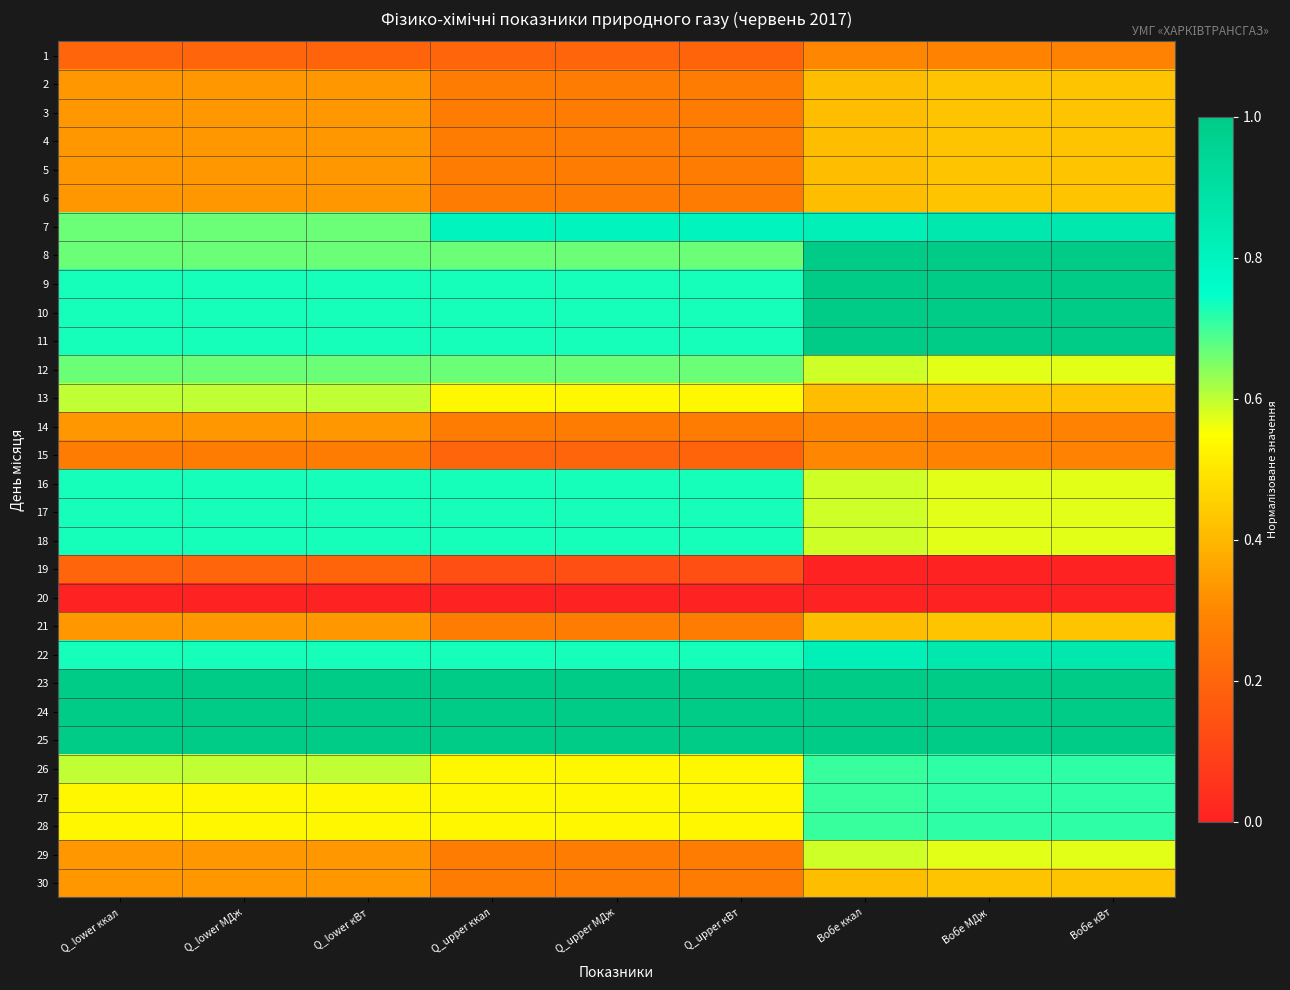

Between Q_upper ккал and Q_upper МДж, which is larger?

Q_upper ккал